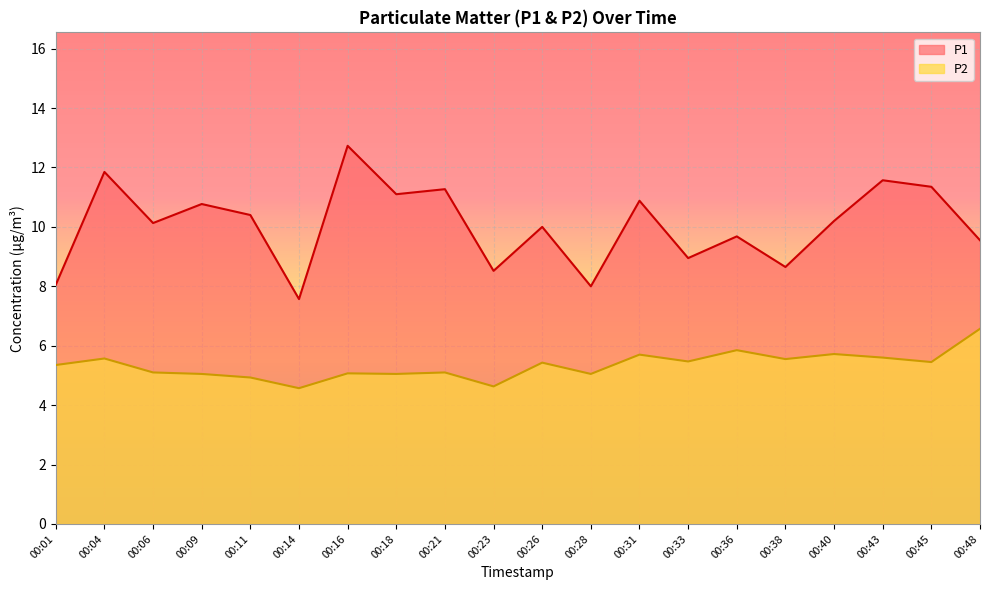

What is the value of the P1 point at the 3rd from the left?

10.1